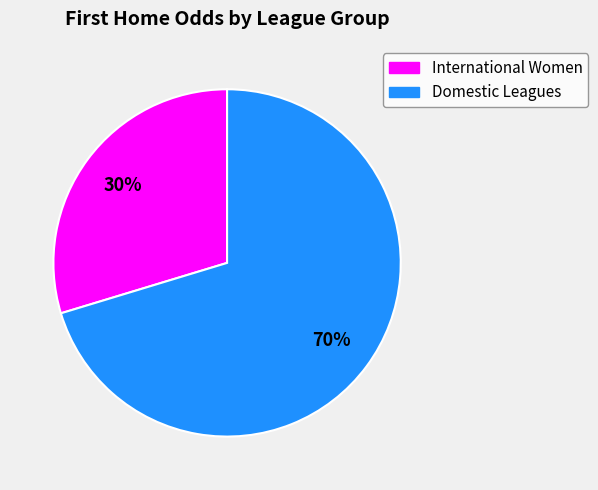

To the nearest percent, what is the average slice percentage?

50%